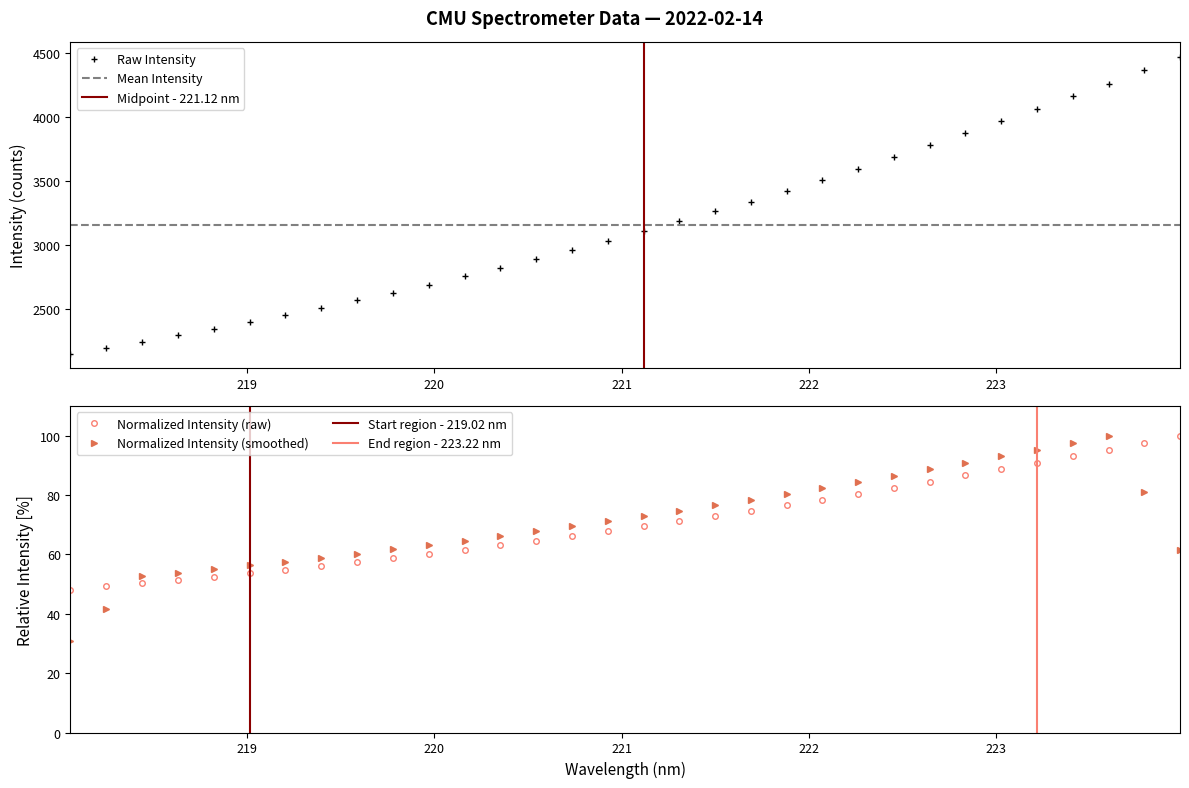

How many times do Normalized Intensity (raw) and Normalized Intensity (smoothed) cross each other?

2